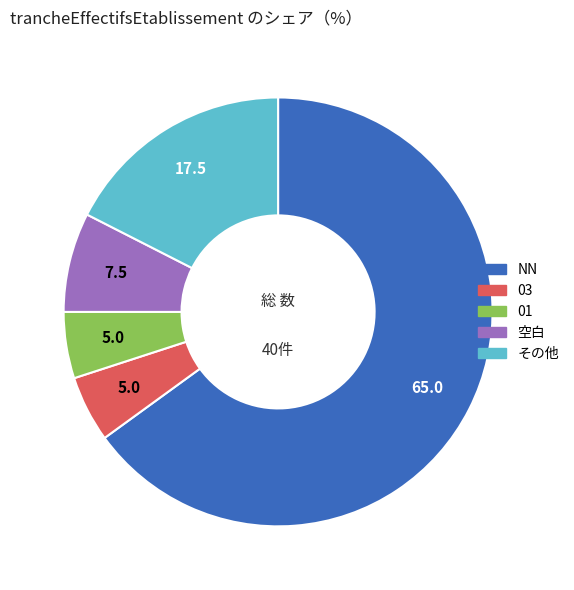

Is there any slice that represents more than half of the pie?

Yes